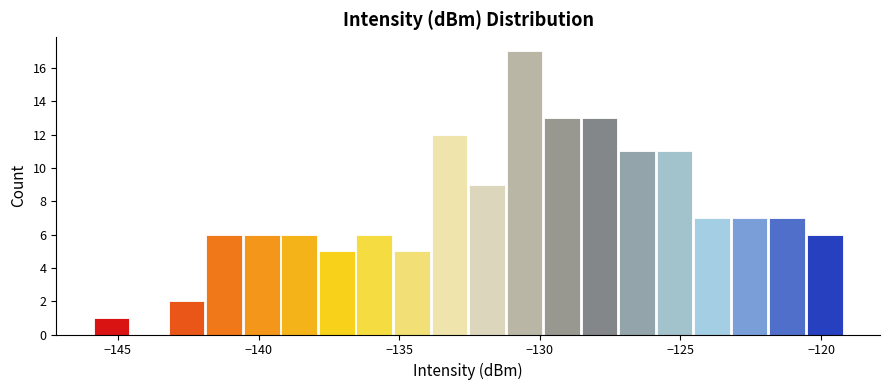

Around what value on the x-axis is the tallest bar? Give the approximate position of its centre, as read against the axis.

-130.5